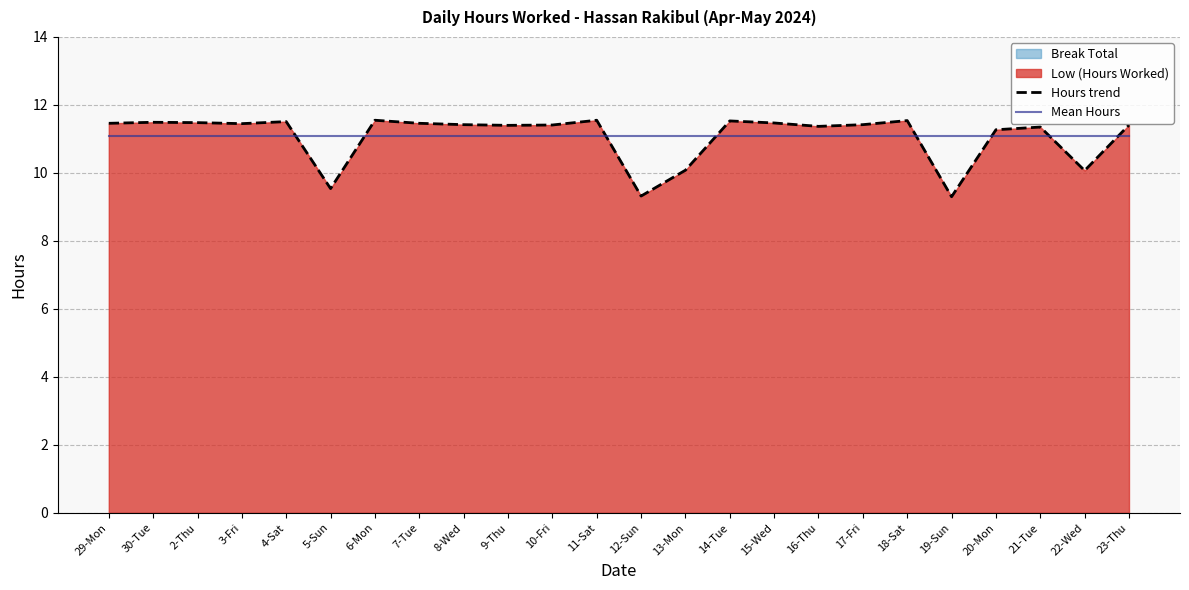

What is the difference between the highest and lowest values at 19-Sun?

1.8